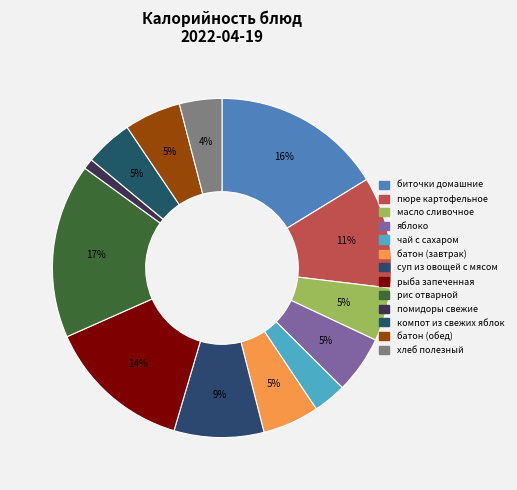

Is it true that суп из овощей с мясом is 3% of the pie?

False